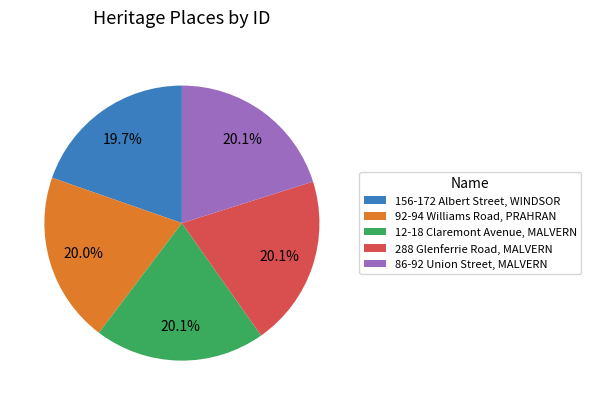

Approximately how many times larger is the value at 92-94 Williams Road, PRAHRAN compared to 86-92 Union Street, MALVERN?

1.0